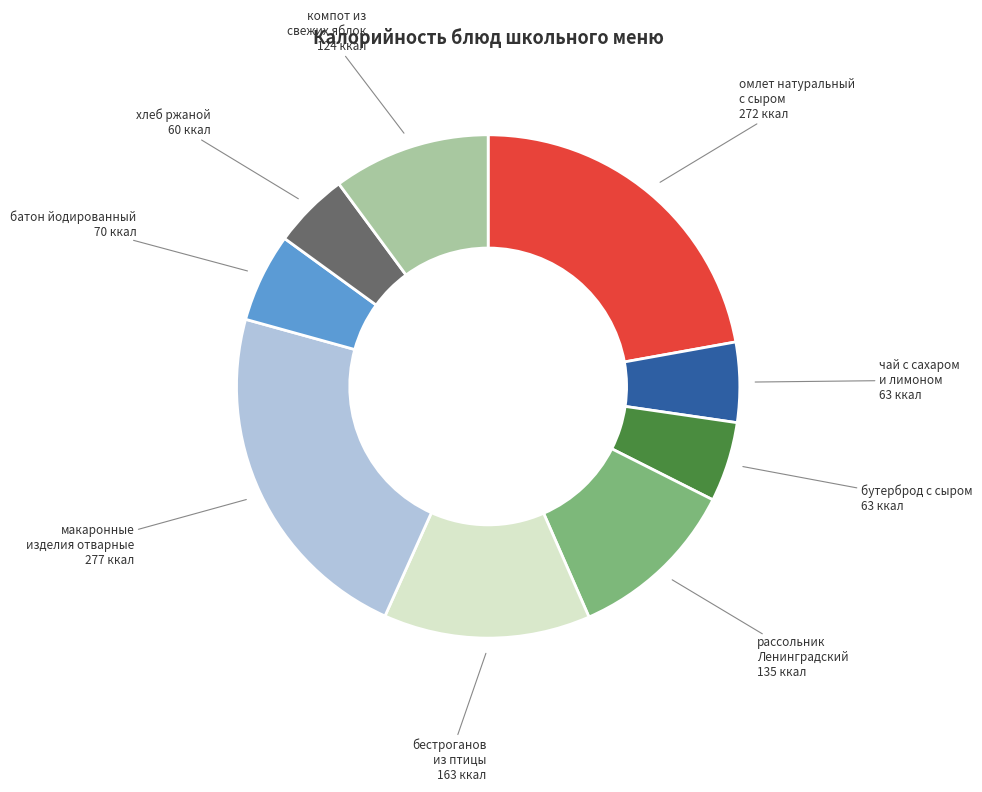

Is it true that бутерброд с сыром is 5% of the pie?

True